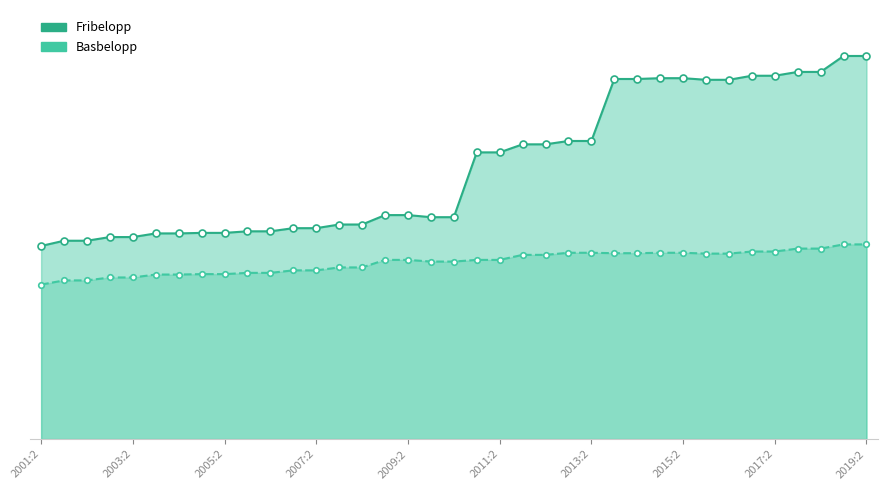

Is it true that Basbelopp equals 44500 at 2013:2?

True